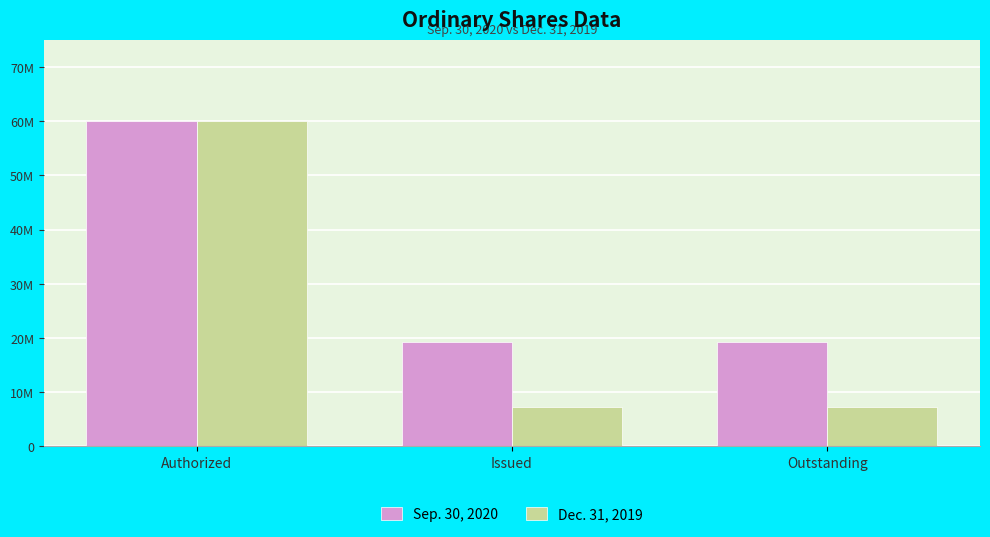

What is the difference between the Dec. 31, 2019 values at Authorized and Issued?

52680440